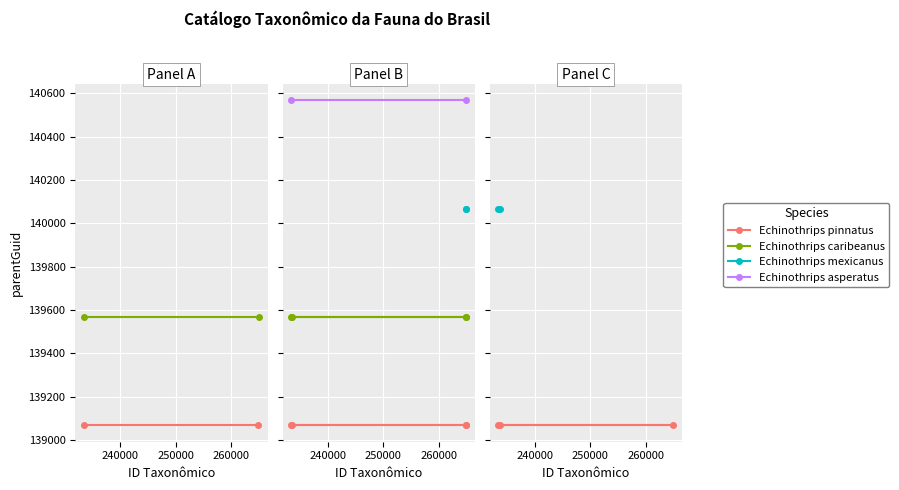

How many series are shown in this chart?

4